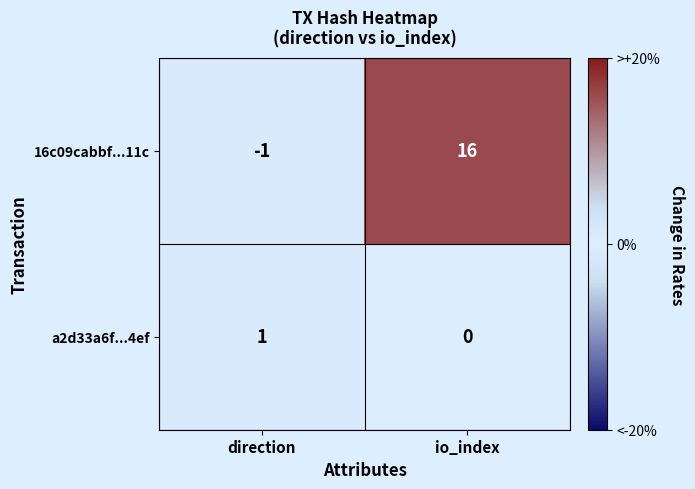

What is the difference between the 16c09cabbf...11c values at io_index and direction?

17